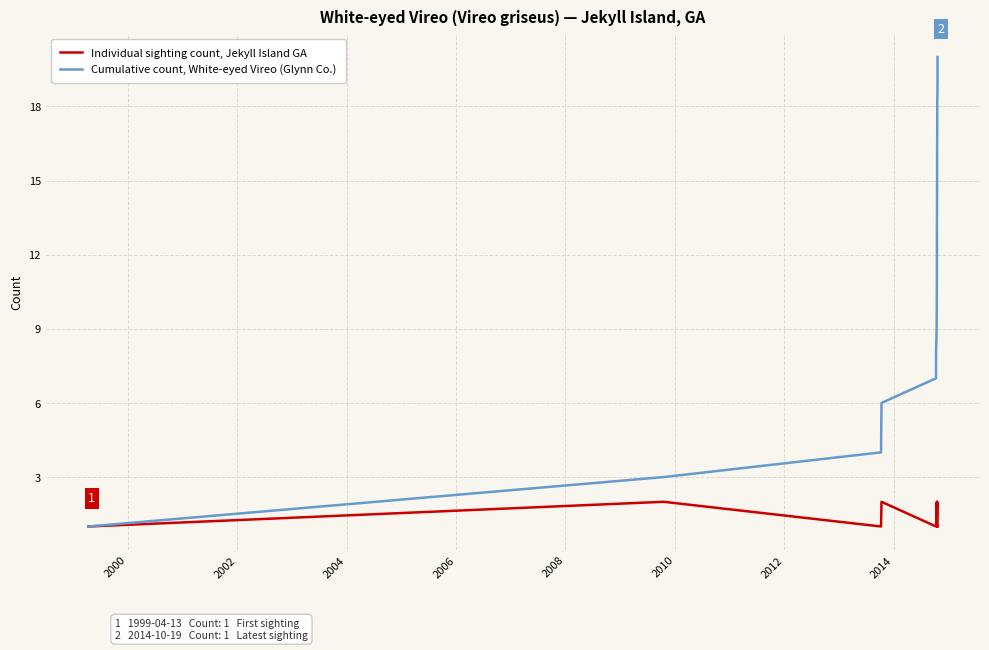

What is the greatest value displayed?

20